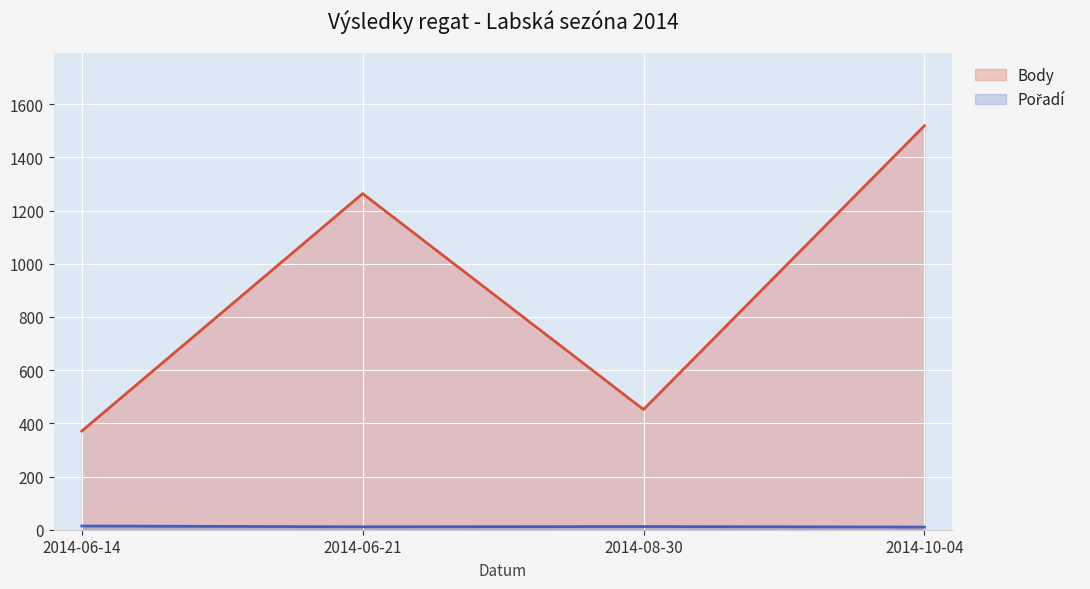

How many lines are shown in the chart?

2